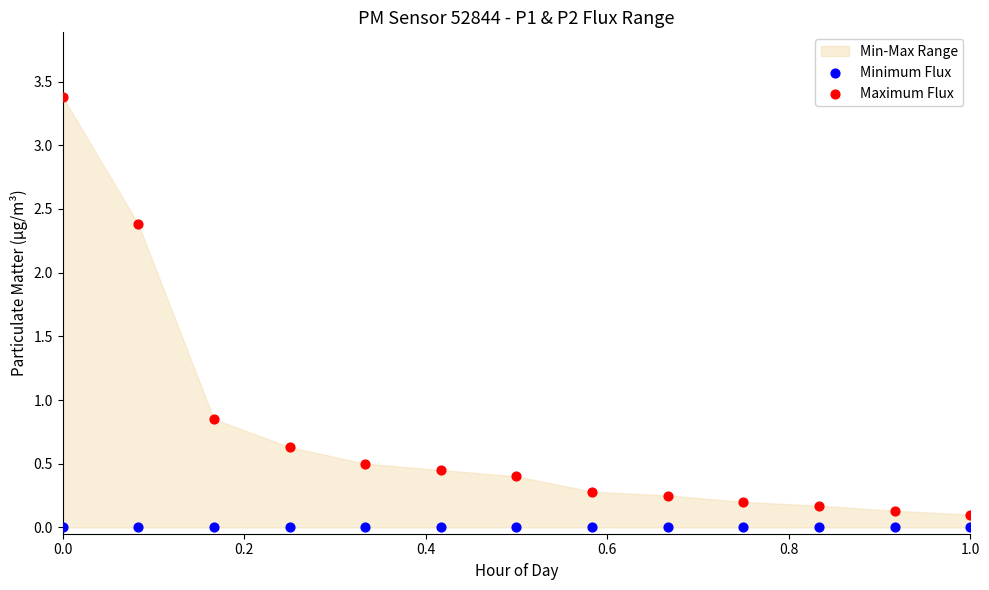

Which series reaches the maximum Y coordinate?

Maximum Flux